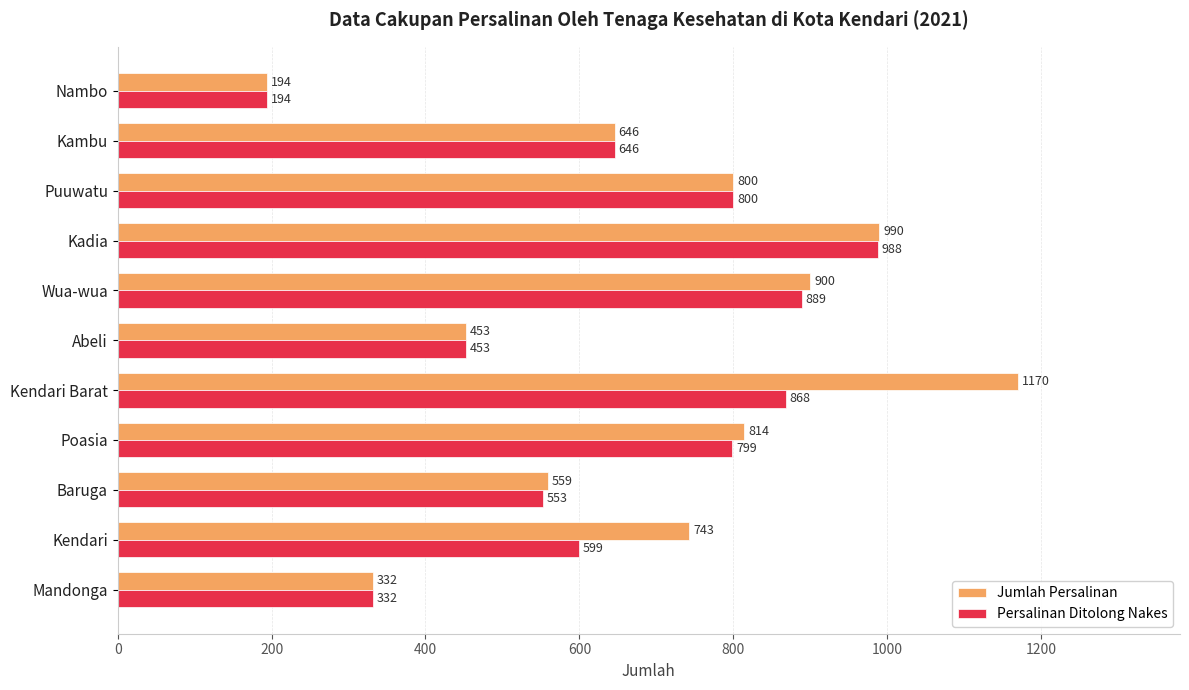

At which category is the sum across all series the highest?

Kendari Barat